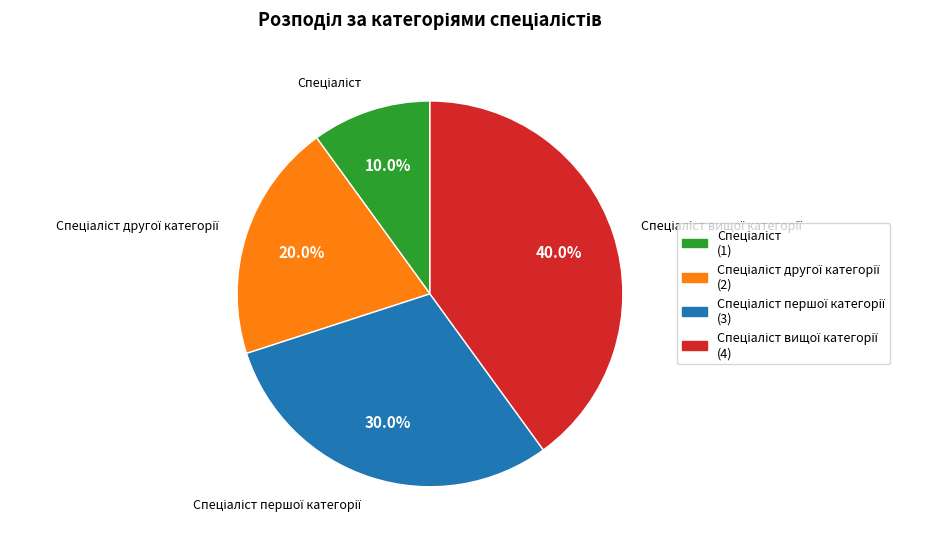

Is there any slice that represents more than half of the pie?

No